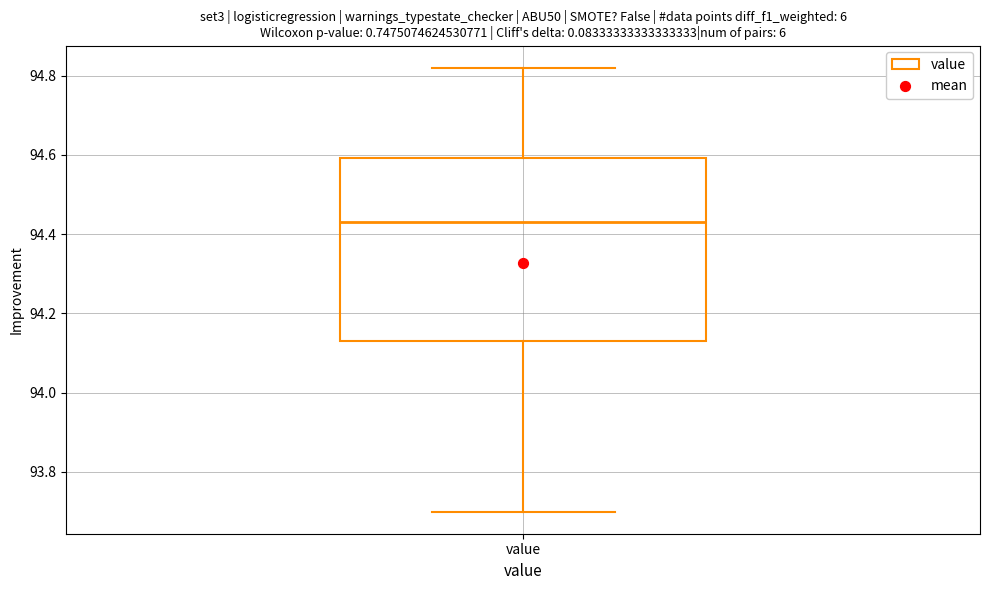

Read this box plot against the y-axis: the position of the median line, the range covered by the box, and the ends of both whiskers. The values are not printed on the chart, so give them approximately, as read against the axis.

median 94.44, box 94.14 to 94.60, whiskers 93.70 to 94.82